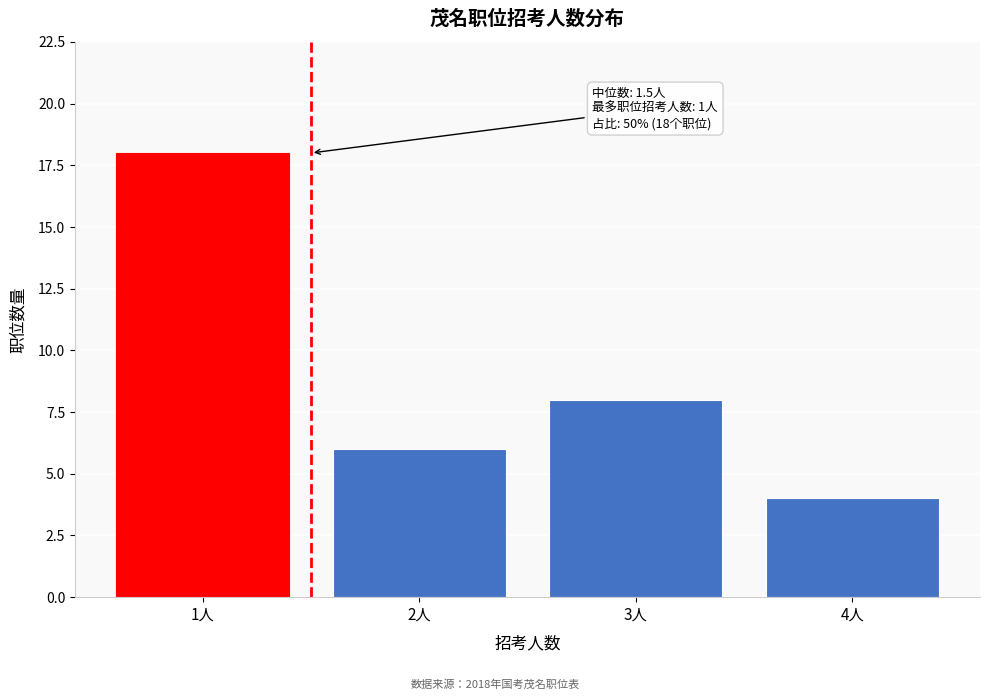

Which range on the x-axis has the tallest bar?

0.5 to 1.5